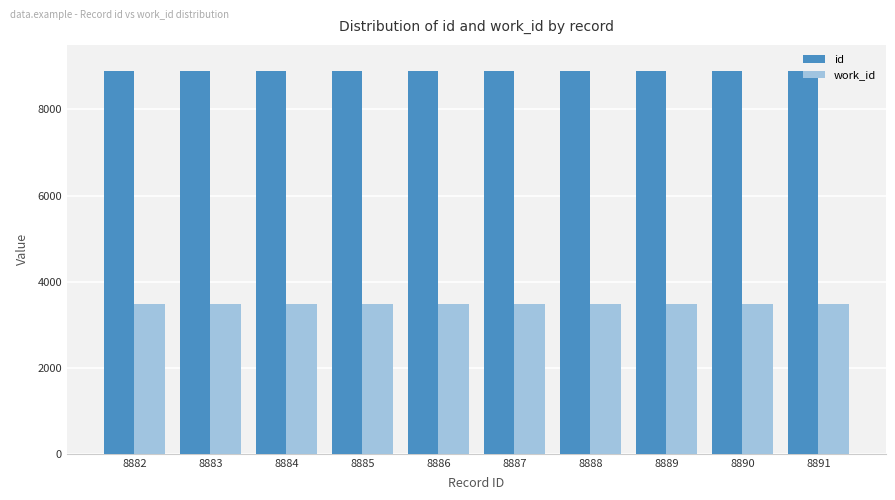

List the series in order of their peak value, highest first.

id, work_id